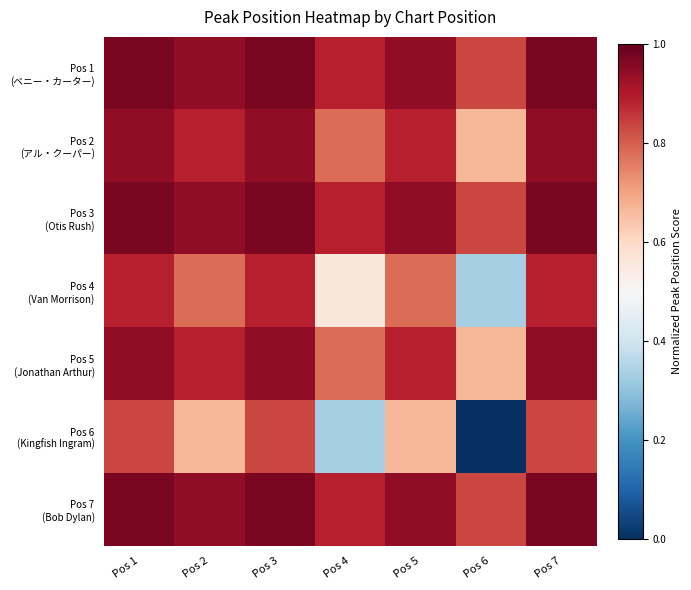

Rank the series at Pos 3 from lowest to highest value.

Pos 6 (Kingfish Ingram), Pos 4 (Van Morrison), Pos 2 (アル・クーパー), Pos 5 (Jonathan Arthur), Pos 1 (ベニー・カーター), Pos 3 (Otis Rush), Pos 7 (Bob Dylan)